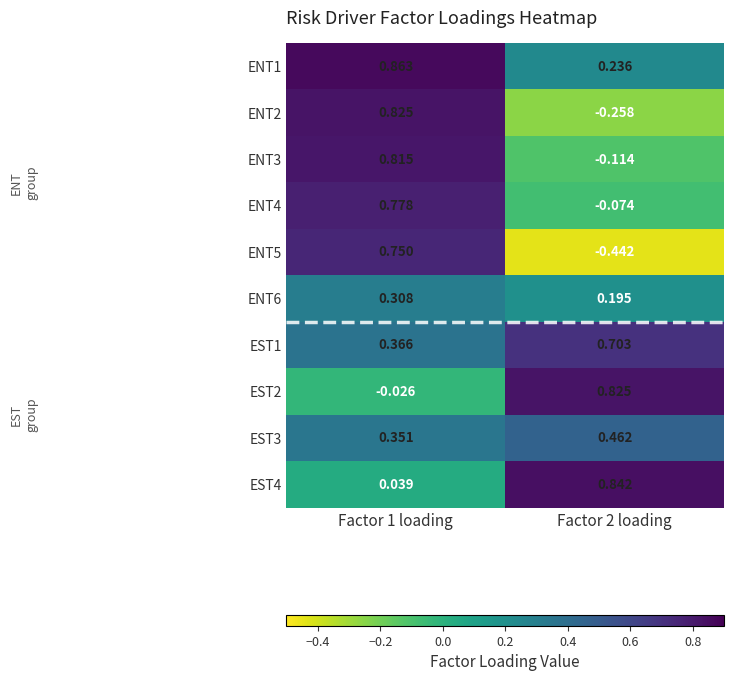

How many data points in ENT4 are less than 0?

1